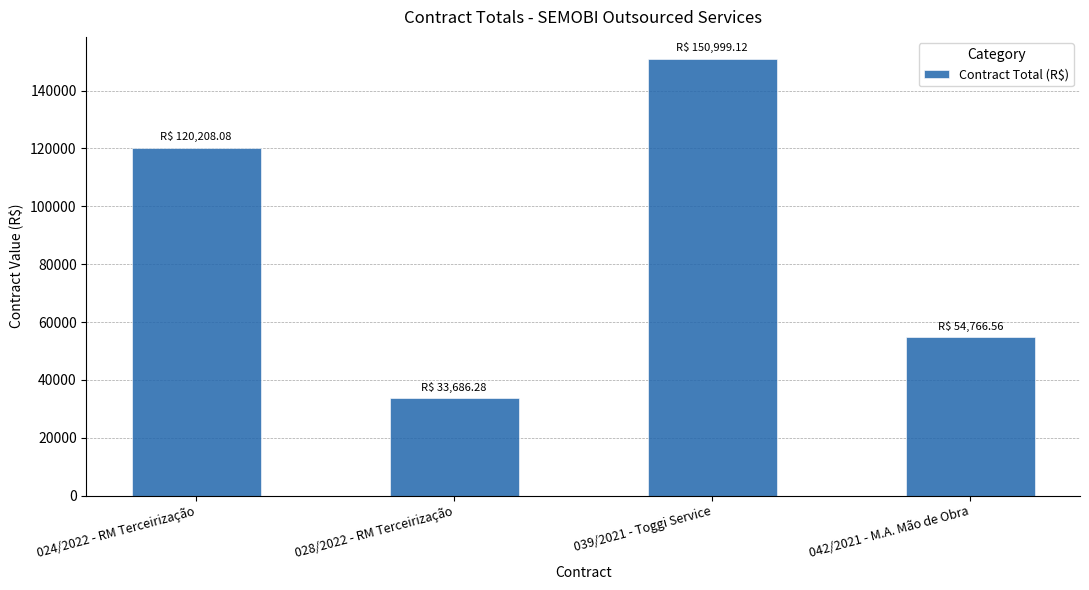

At which label does the data first exceed 120208?

024/2022 - RM Terceirização